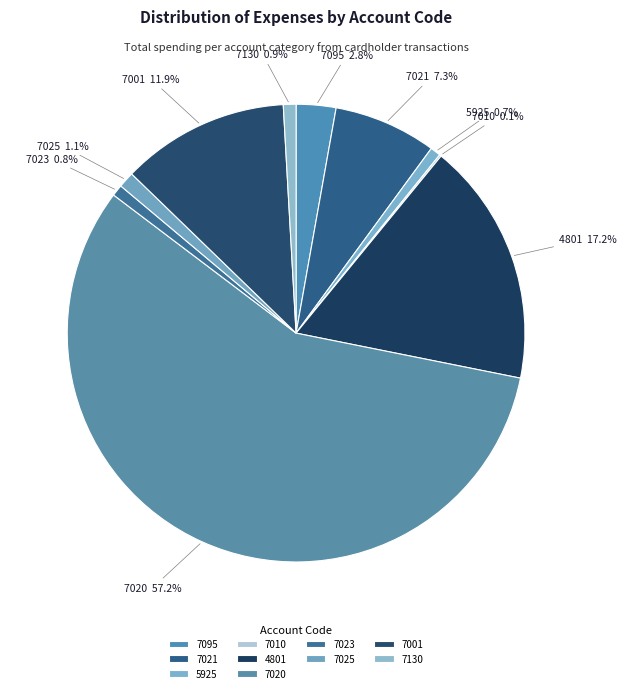

Between 7020 and 7095, which is larger?

7020